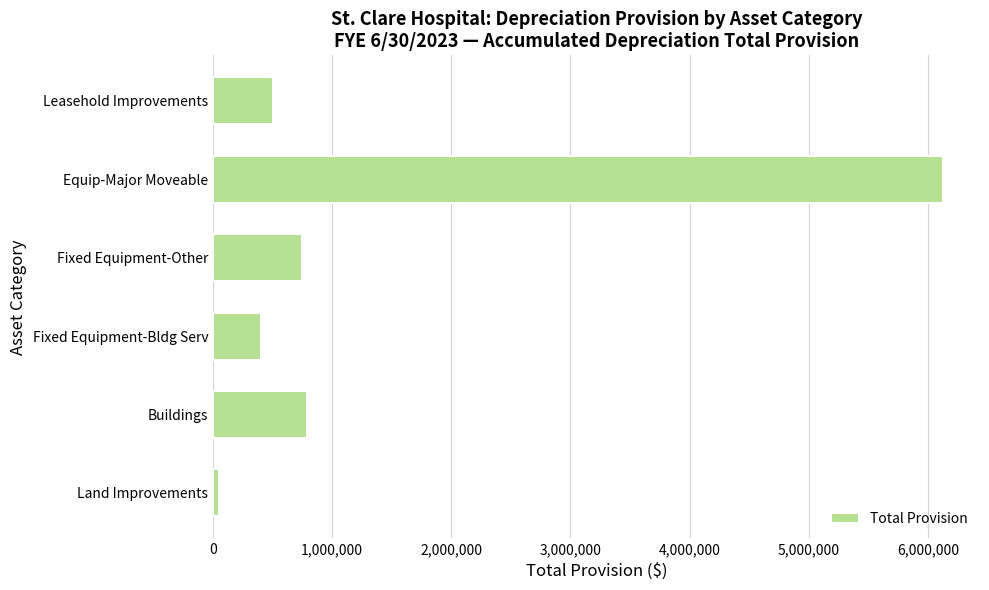

Reading bottom to top, extract all data points from this chart.

Land Improvements=47890.4	Buildings=788097.3	Fixed Equipment-Bldg Serv=398440.8	Fixed Equipment-Other=744704.8	Equip-Major Moveable=6131158.5	Leasehold Improvements=504313.4